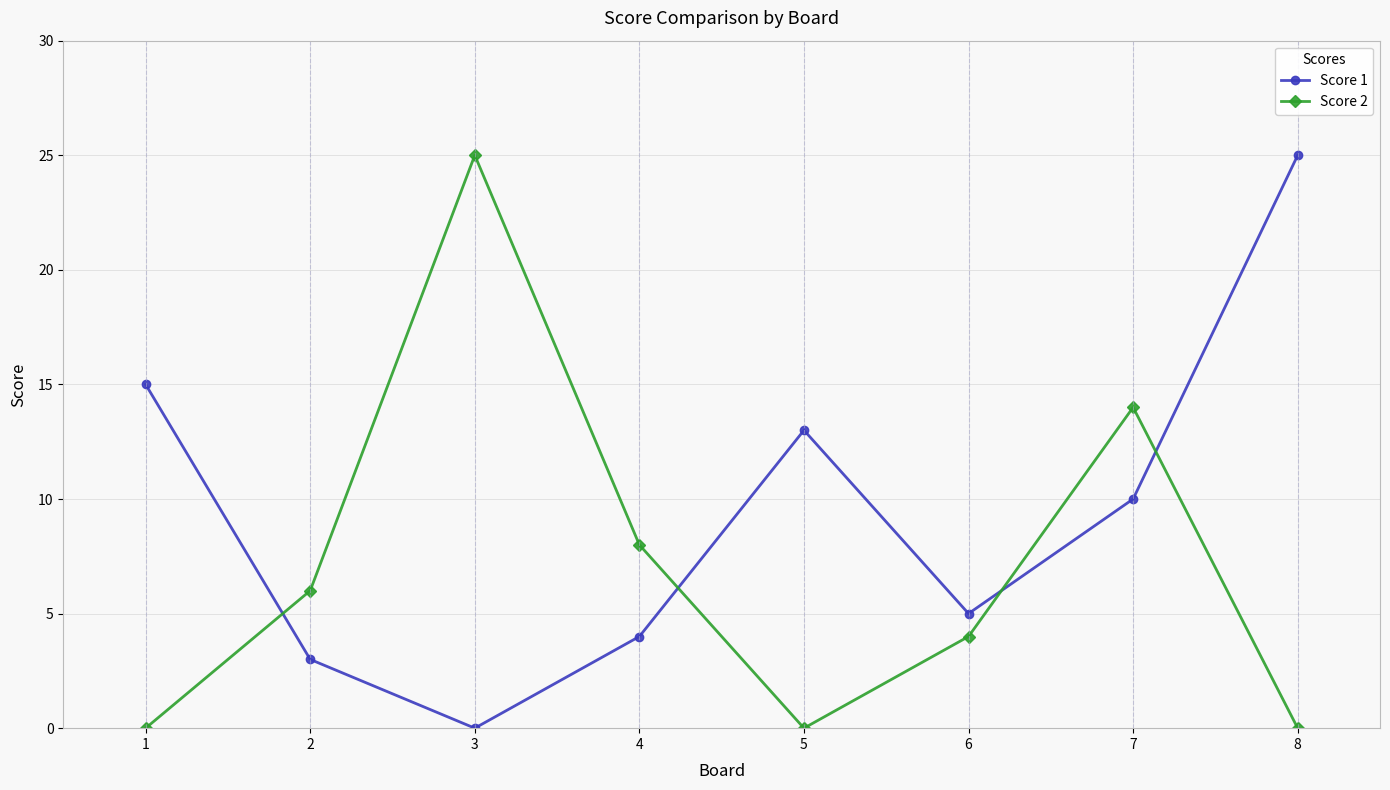

Which series ends up on top after the final intersection of Score 2 and Score 1?

Score 1